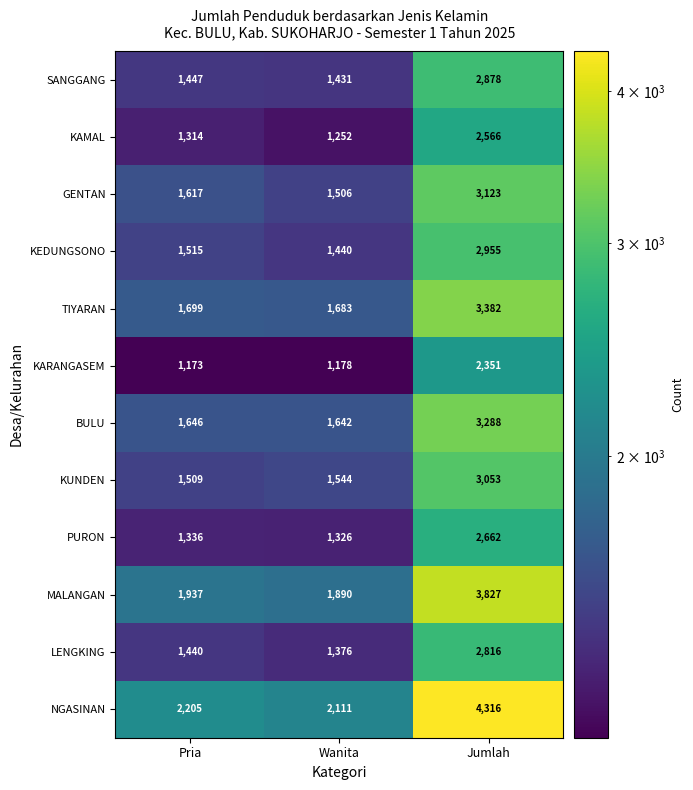

What is the spread (max minus min) of values at Pria?

1032